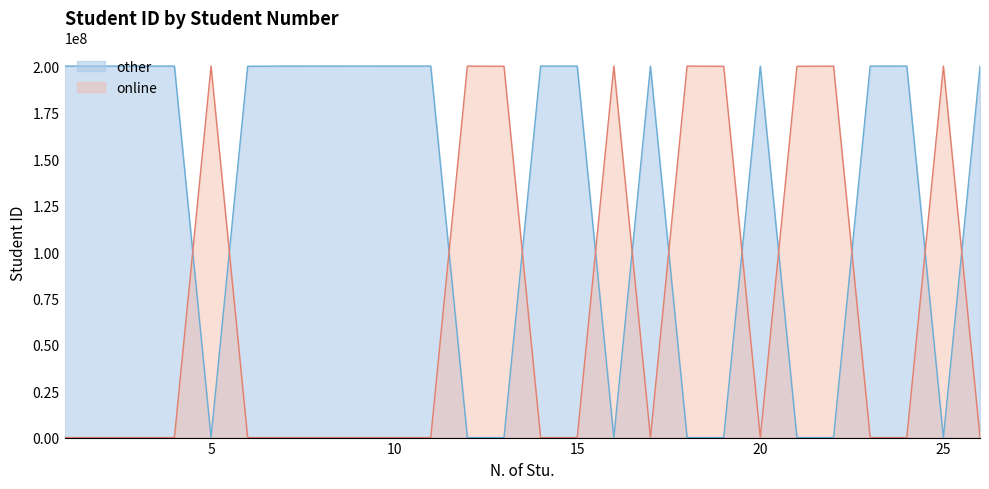

What is the difference between the maximum and second lowest values in the other series?

200209990